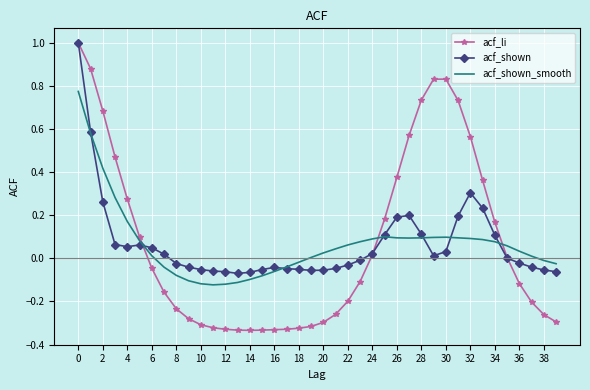

What is the greatest value displayed?

1.0